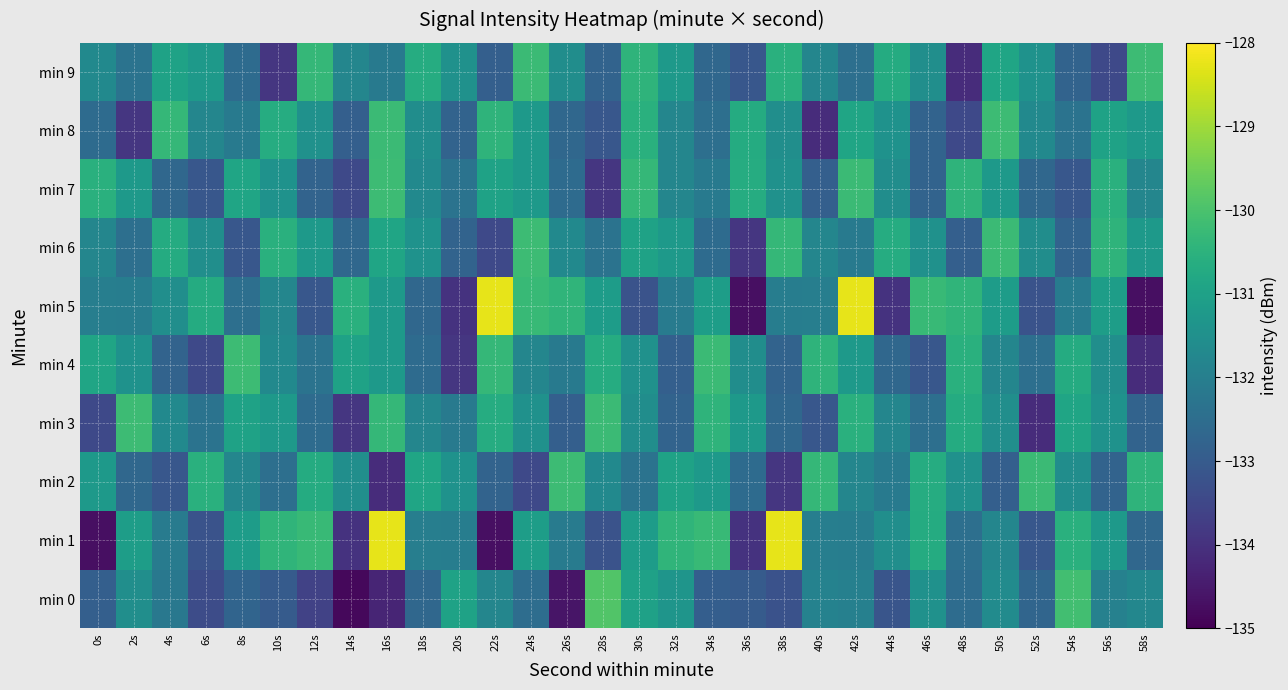

Reading right to left, extract all data points from this chart.

min 0: 58s=-131.8	56s=-131.9	54s=-130.1	52s=-132.7	50s=-131.6	48s=-132.5	46s=-131.5	44s=-133.2	42s=-131.9	40s=-131.9	38s=-133.2	36s=-133.0	34s=-132.9	32s=-131.3	30s=-131.0	28s=-129.9	26s=-134.6	24s=-132.5	22s=-131.8	20s=-131.0	18s=-132.7	16s=-134.3	14s=-134.9	12s=-133.6	10s=-133.0	8s=-132.8	6s=-133.4	4s=-132.2	2s=-131.6	0s=-132.9
min 1: 58s=-132.7	56s=-131.2	54s=-130.6	52s=-133.1	50s=-131.8	48s=-132.4	46s=-130.7	44s=-131.6	42s=-132.0	40s=-132.0	38s=-128.3	36s=-134.0	34s=-130.3	32s=-130.4	30s=-131.1	28s=-133.2	26s=-132.1	24s=-131.1	22s=-134.7	20s=-132.0	18s=-132.0	16s=-128.3	14s=-134.0	12s=-130.3	10s=-130.4	8s=-131.1	6s=-133.2	4s=-132.1	2s=-131.1	0s=-134.7
min 2: 58s=-130.4	56s=-132.8	54s=-131.6	52s=-130.2	50s=-132.9	48s=-131.4	46s=-130.7	44s=-132.1	42s=-131.8	40s=-130.3	38s=-133.9	36s=-132.6	34s=-131.2	32s=-131.0	30s=-132.3	28s=-131.7	26s=-130.2	24s=-133.4	22s=-132.8	20s=-131.4	18s=-130.9	16s=-134.1	14s=-131.6	12s=-130.7	10s=-132.4	8s=-131.8	6s=-130.6	4s=-133.1	2s=-132.7	0s=-131.2
min 3: 58s=-132.8	56s=-131.4	54s=-130.9	52s=-134.1	50s=-131.6	48s=-130.7	46s=-132.4	44s=-131.8	42s=-130.6	40s=-133.1	38s=-132.7	36s=-131.2	34s=-130.4	32s=-132.8	30s=-131.6	28s=-130.2	26s=-132.9	24s=-131.4	22s=-130.7	20s=-132.1	18s=-131.8	16s=-130.3	14s=-133.9	12s=-132.6	10s=-131.2	8s=-131.0	6s=-132.3	4s=-131.7	2s=-130.2	0s=-133.4
min 4: 58s=-134.1	56s=-131.6	54s=-130.7	52s=-132.4	50s=-131.8	48s=-130.6	46s=-133.1	44s=-132.7	42s=-131.2	40s=-130.4	38s=-132.8	36s=-131.6	34s=-130.2	32s=-132.9	30s=-131.4	28s=-130.7	26s=-132.1	24s=-131.8	22s=-130.3	20s=-133.9	18s=-132.6	16s=-131.2	14s=-131.0	12s=-132.3	10s=-131.7	8s=-130.2	6s=-133.4	4s=-132.8	2s=-131.4	0s=-130.9
min 5: 58s=-134.7	56s=-131.1	54s=-132.1	52s=-133.2	50s=-131.1	48s=-130.4	46s=-130.3	44s=-134.0	42s=-128.3	40s=-132.0	38s=-132.0	36s=-134.7	34s=-131.1	32s=-132.1	30s=-133.2	28s=-131.1	26s=-130.4	24s=-130.3	22s=-128.3	20s=-134.0	18s=-132.7	16s=-131.2	14s=-130.6	12s=-133.1	10s=-131.8	8s=-132.4	6s=-130.7	4s=-131.6	2s=-132.0	0s=-132.0
min 6: 58s=-131.2	56s=-130.4	54s=-132.8	52s=-131.6	50s=-130.2	48s=-132.9	46s=-131.4	44s=-130.7	42s=-132.1	40s=-131.8	38s=-130.3	36s=-133.9	34s=-132.6	32s=-131.2	30s=-131.0	28s=-132.3	26s=-131.7	24s=-130.2	22s=-133.4	20s=-132.8	18s=-131.4	16s=-130.9	14s=-132.7	12s=-131.2	10s=-130.6	8s=-133.1	6s=-131.6	4s=-130.7	2s=-132.4	0s=-131.8
min 7: 58s=-131.8	56s=-130.6	54s=-133.1	52s=-132.7	50s=-131.2	48s=-130.4	46s=-132.8	44s=-131.6	42s=-130.2	40s=-132.9	38s=-131.4	36s=-130.7	34s=-132.1	32s=-131.8	30s=-130.3	28s=-133.9	26s=-132.6	24s=-131.2	22s=-131.0	20s=-132.3	18s=-131.7	16s=-130.2	14s=-133.4	12s=-132.8	10s=-131.4	8s=-130.9	6s=-133.1	4s=-132.7	2s=-131.2	0s=-130.6
min 8: 58s=-131.2	56s=-131.0	54s=-132.3	52s=-131.7	50s=-130.2	48s=-133.4	46s=-132.8	44s=-131.4	42s=-130.9	40s=-134.1	38s=-131.6	36s=-130.7	34s=-132.4	32s=-131.8	30s=-130.6	28s=-133.1	26s=-132.7	24s=-131.2	22s=-130.4	20s=-132.8	18s=-131.6	16s=-130.2	14s=-132.9	12s=-131.4	10s=-130.7	8s=-132.1	6s=-131.8	4s=-130.3	2s=-133.9	0s=-132.6
min 9: 58s=-130.2	56s=-133.4	54s=-132.8	52s=-131.4	50s=-130.9	48s=-134.1	46s=-131.6	44s=-130.7	42s=-132.4	40s=-131.8	38s=-130.6	36s=-133.1	34s=-132.7	32s=-131.2	30s=-130.4	28s=-132.8	26s=-131.6	24s=-130.2	22s=-132.9	20s=-131.4	18s=-130.7	16s=-132.1	14s=-131.8	12s=-130.3	10s=-133.9	8s=-132.6	6s=-131.2	4s=-131.0	2s=-132.3	0s=-131.7